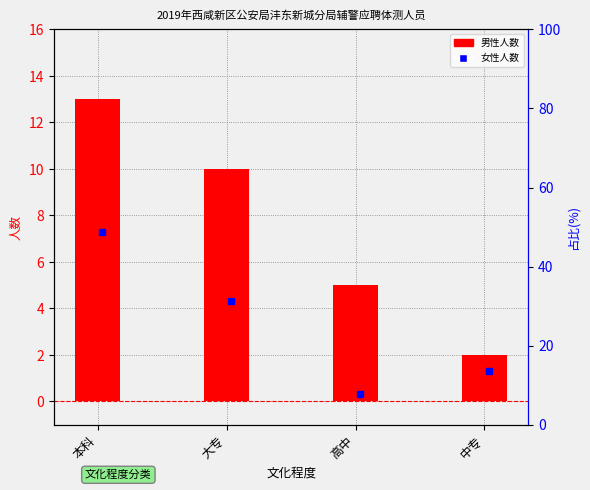

Rank the categories by value from highest to lowest.

本科, 大专, 高中, 中专